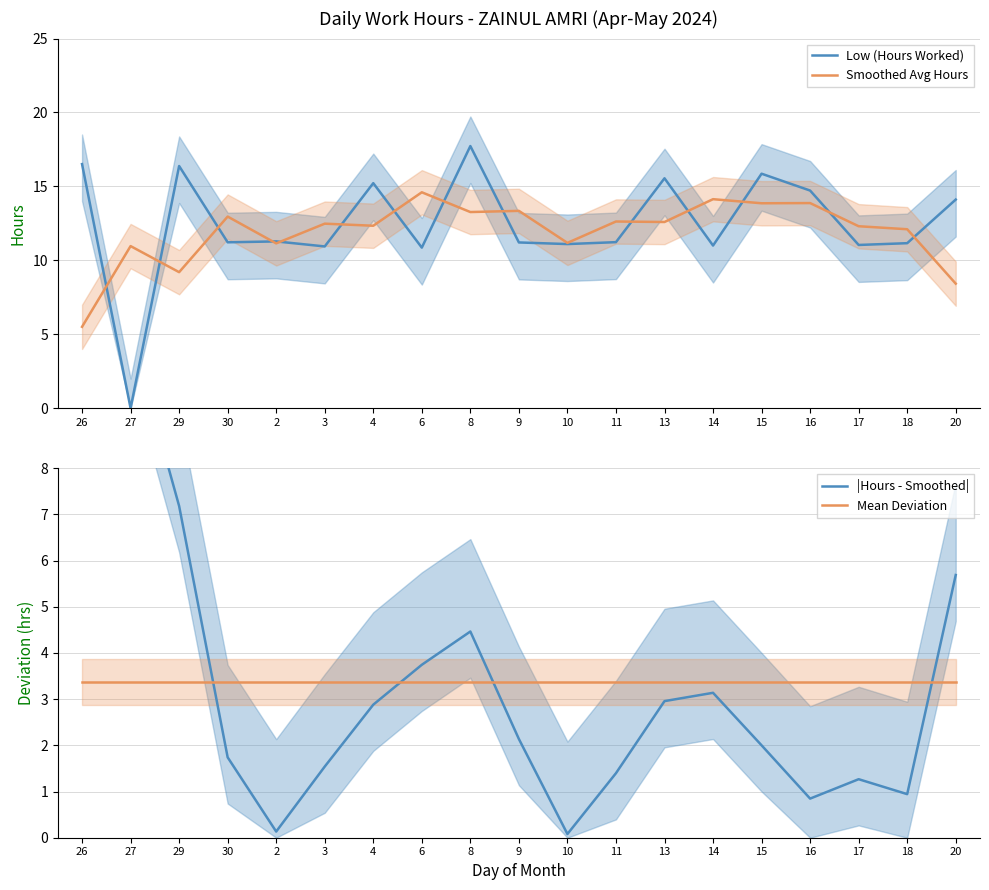

How many data points in |Hours - Smoothed| are less than 2?

8